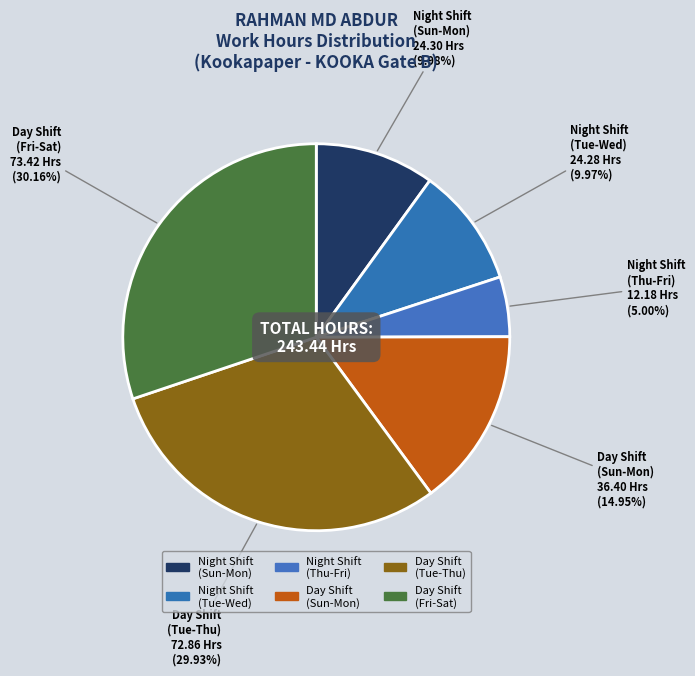

Which has a higher value, Day Shift (Sun-Mon) or Day Shift (Tue-Thu)?

Day Shift (Tue-Thu)